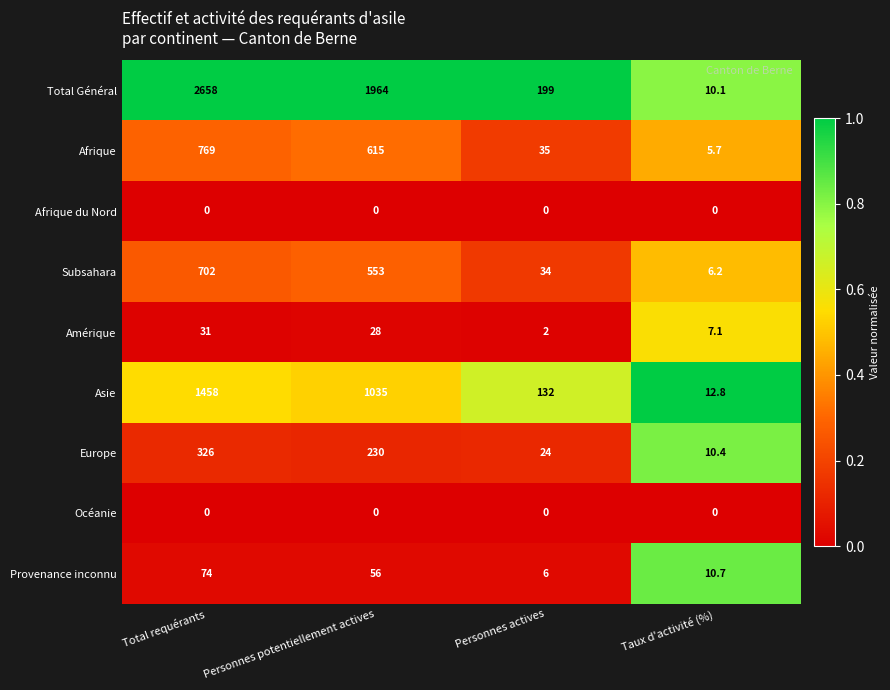

Where does the Provenance inconnu series first go above 56?

Total requérants